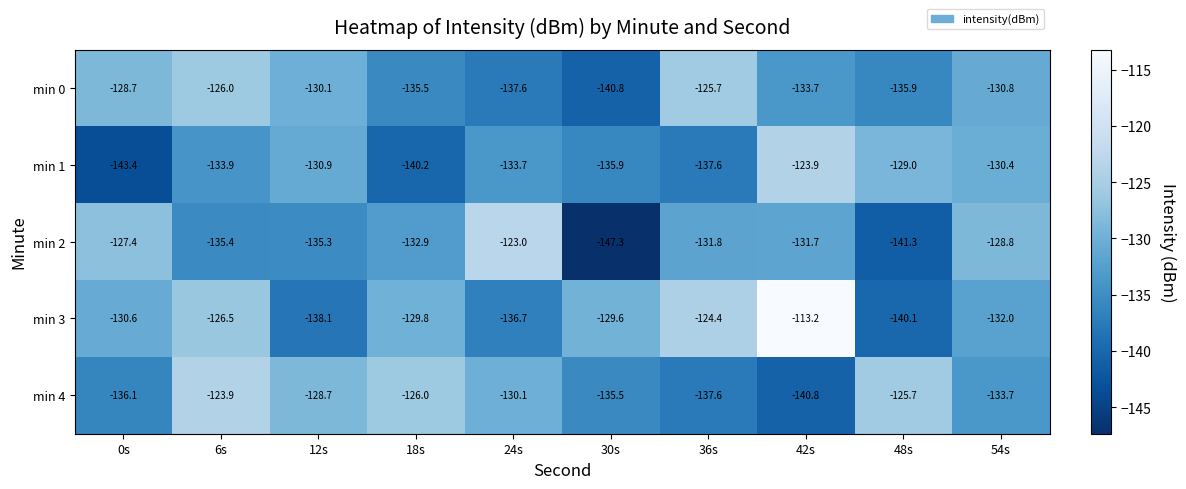

Where is min 2 nearest to the value -135?

12s